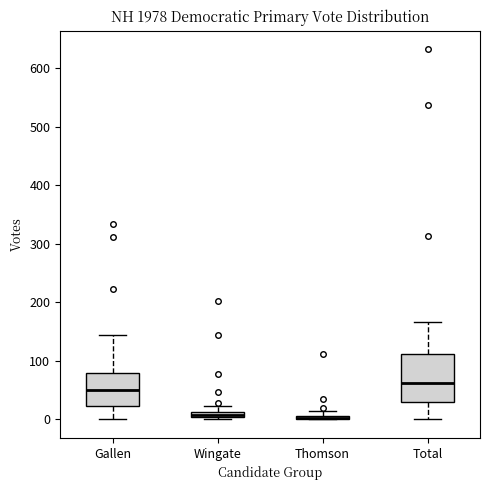

Which box is the tallest, from its lower edge to its upper edge?

Total